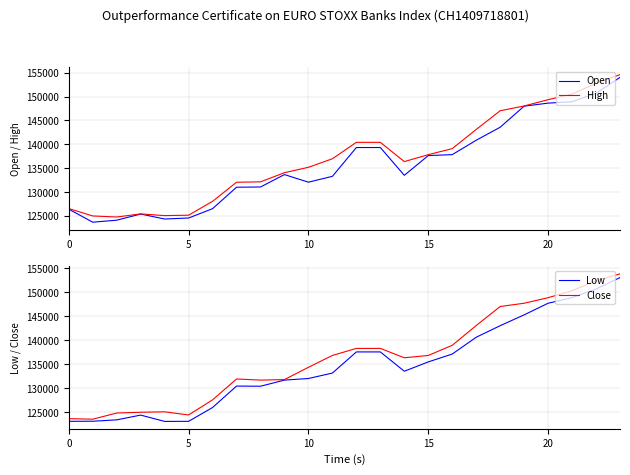

What is the label of the 8th point from the left?

7